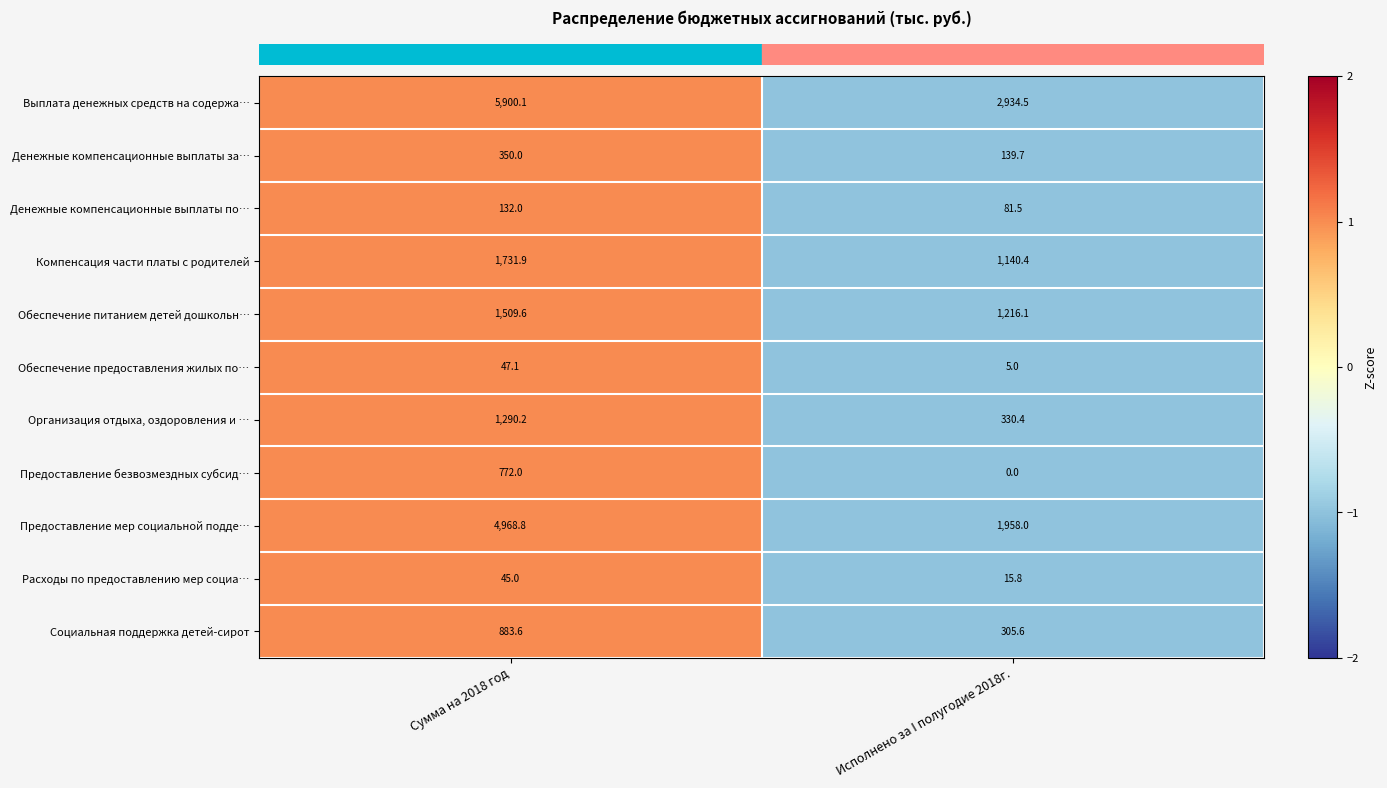

The Предоставление безвозмездных субсид… series shows 246.8 at Сумма на 2018 год. True or false?

False